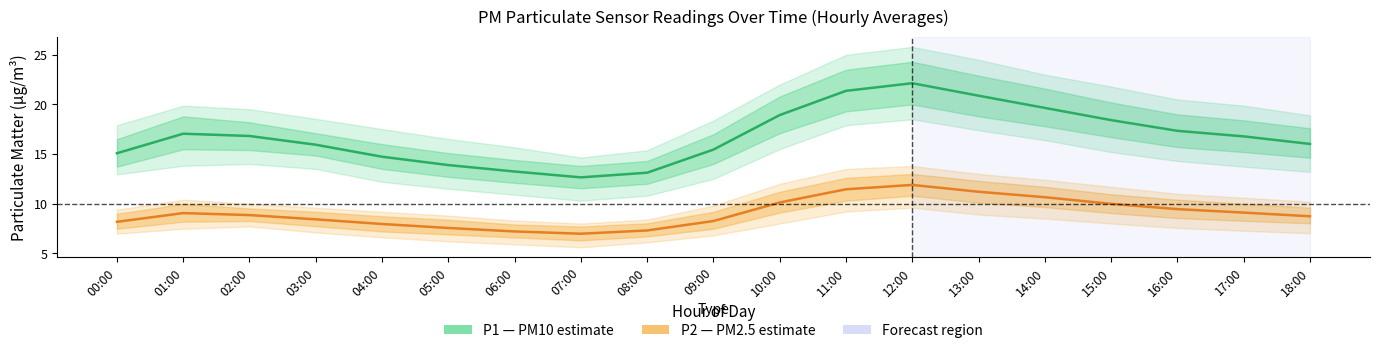

List the labels in order of P2 (PM2.5) value, smallest first.

07:00, 06:00, 08:00, 05:00, 04:00, 00:00, 09:00, 03:00, 18:00, 02:00, 01:00, 17:00, 16:00, 15:00, 10:00, 14:00, 13:00, 11:00, 12:00